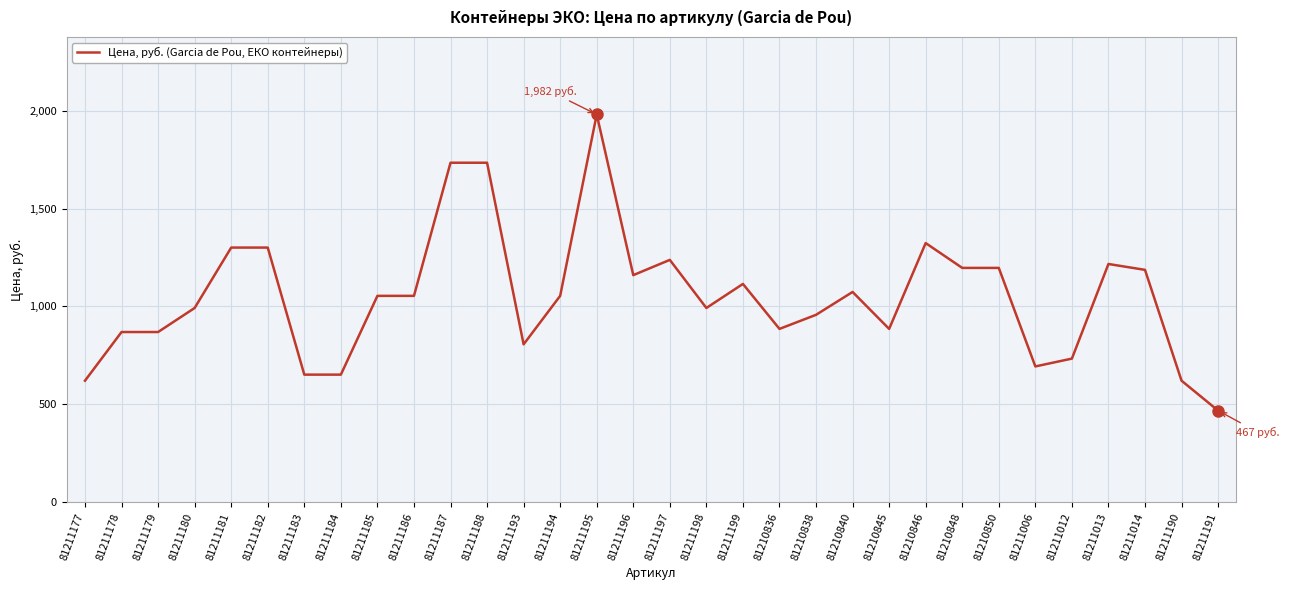

Reading left to right, what are all the values shown in this chart?

81211177=620	81211178=869	81211179=869	81211180=992	81211181=1301	81211182=1301	81211183=651	81211184=651	81211185=1054	81211186=1054	81211187=1735	81211188=1735	81211193=806	81211194=1054	81211195=1982	81211196=1160	81211197=1238	81211198=992	81211199=1115	81210836=885	81210838=957	81210840=1074	81210845=885	81210846=1324	81210848=1197	81210850=1197	81211006=693	81211012=733	81211013=1217	81211014=1187	81211190=620	81211191=467